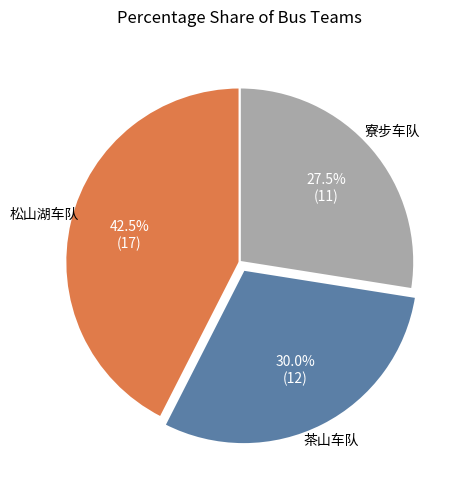

Does any single category account for the majority?

No